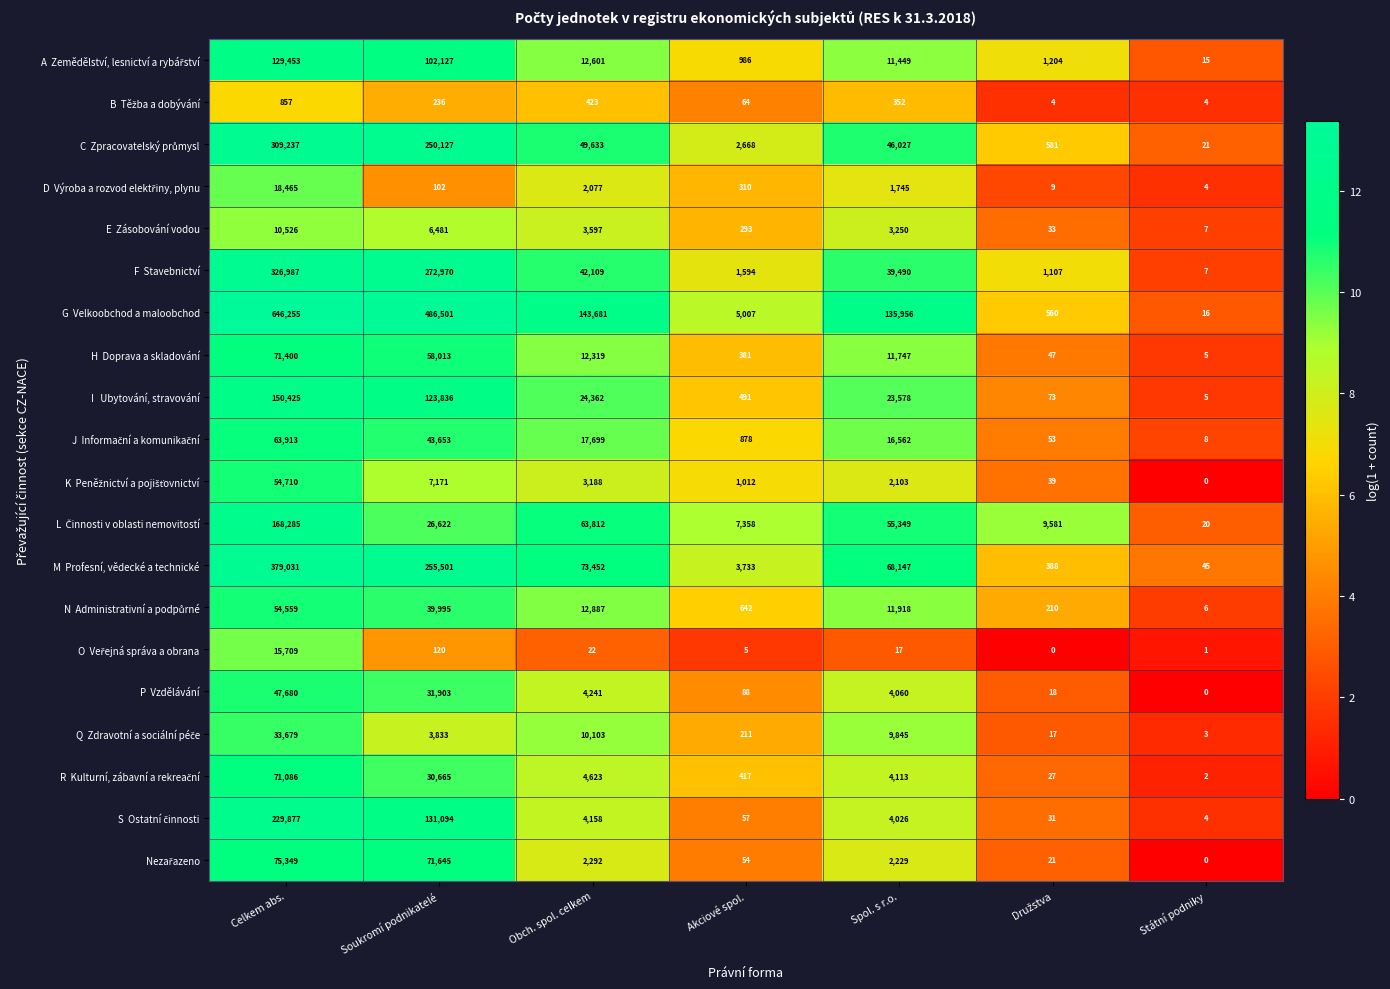

What is the difference between the highest and lowest values at Obch. spol. celkem?

143659